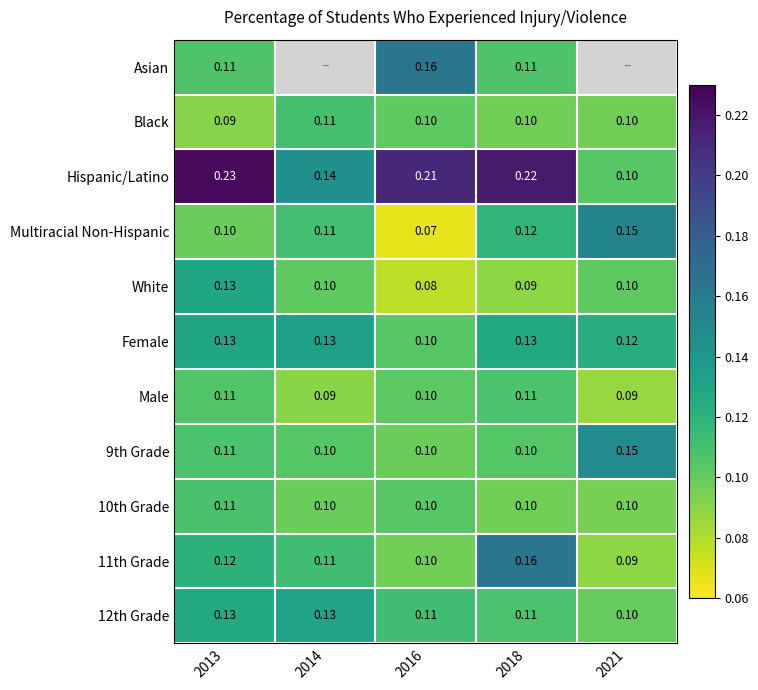

What is the minimum value for White?

0.1